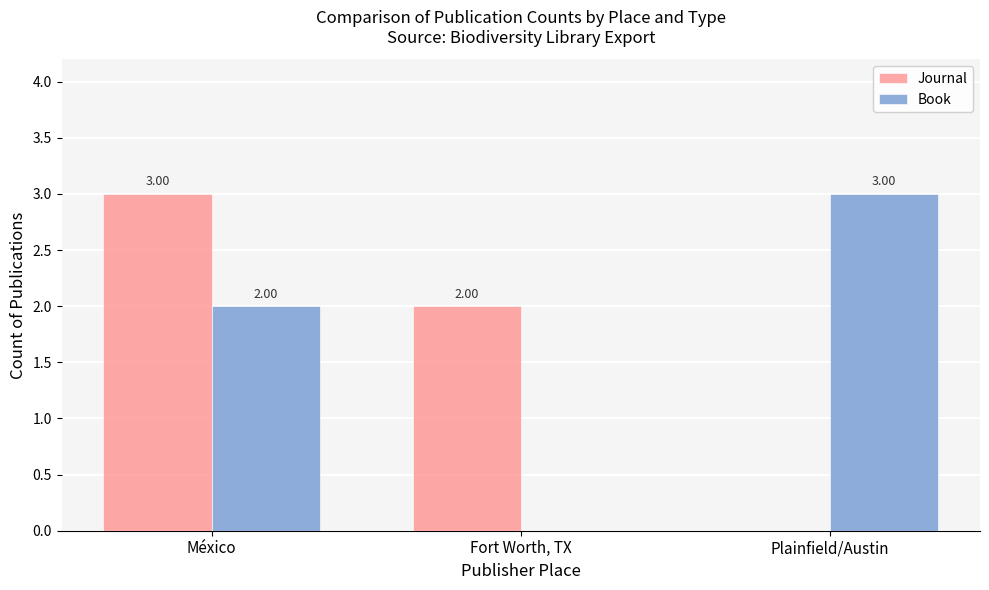

Which series changed the most between México and Plainfield/Austin?

Journal